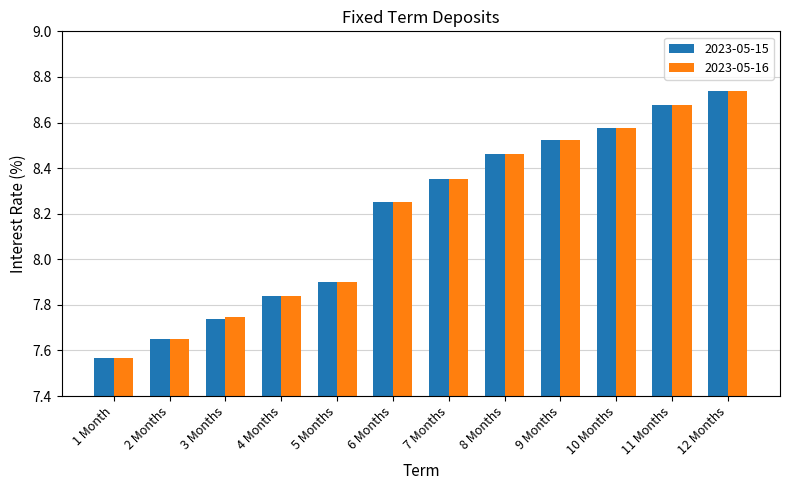

What is the sum of the 2023-05-16 values at 7 Months and 2 Months?

16.0